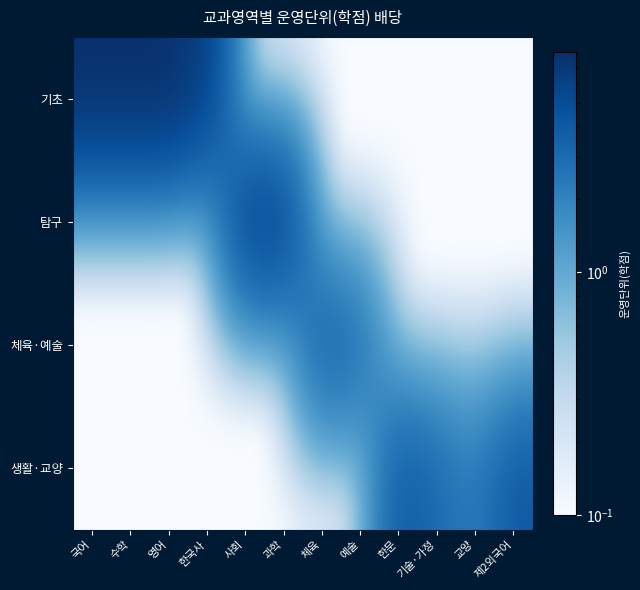

Reading left to right, what are all the values shown in this chart?

기초: 국어=8.1	수학=8.1	영어=8.1	한국사=6.1	사회=0.1	과학=0.1	체육=0.1	예술=0.1	한문=0.1	기술·가정=0.1	교양=0.1	제2외국어=0.1
탐구: 국어=0.1	수학=0.1	영어=0.1	한국사=0.1	사회=6.1	과학=6.1	체육=0.1	예술=0.1	한문=0.1	기술·가정=0.1	교양=0.1	제2외국어=0.1
체육·예술: 국어=0.1	수학=0.1	영어=0.1	한국사=0.1	사회=0.1	과학=0.1	체육=4.1	예술=3.1	한문=0.1	기술·가정=0.1	교양=0.1	제2외국어=0.1
생활·교양: 국어=0.1	수학=0.1	영어=0.1	한국사=0.1	사회=0.1	과학=0.1	체육=0.1	예술=0.1	한문=4.1	기술·가정=3.1	교양=2.1	제2외국어=4.1